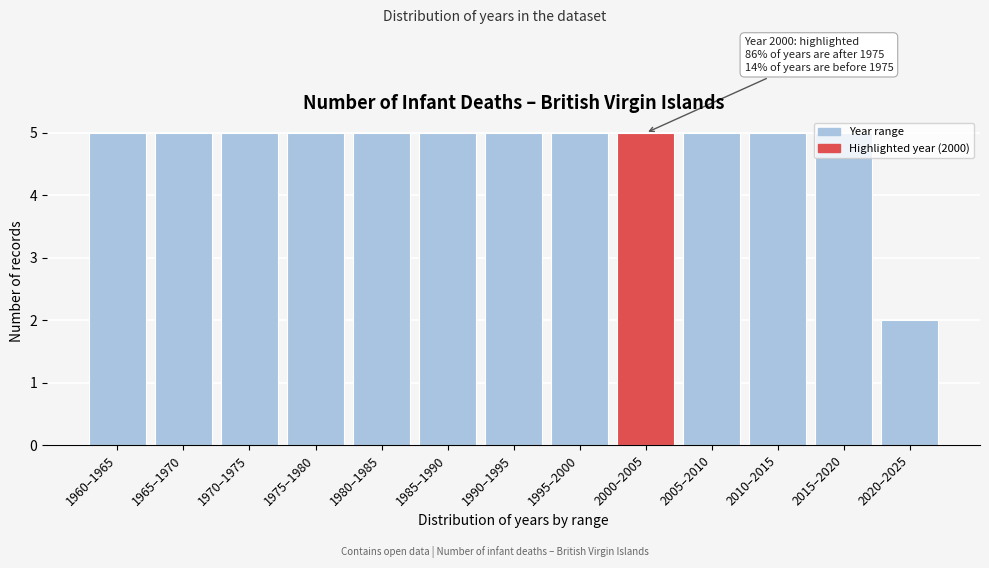

The value at 2015–2020 is 5. True or false?

True